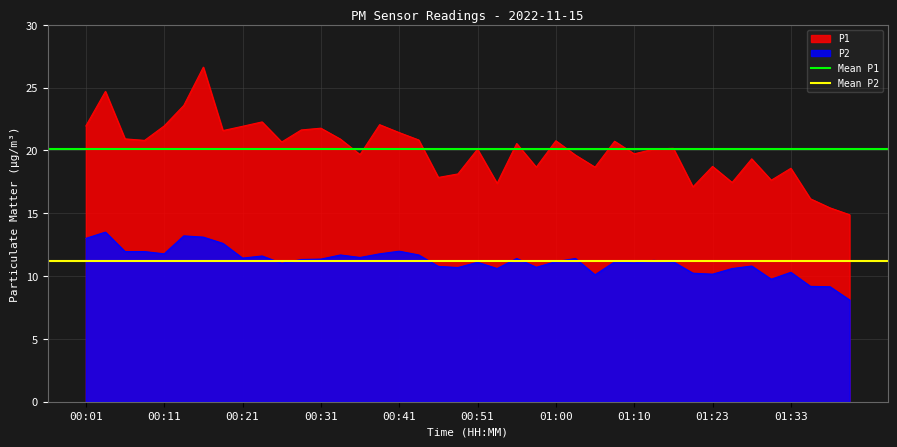

What is the value of the Mean P1 point at the 2nd from the left?

20.1